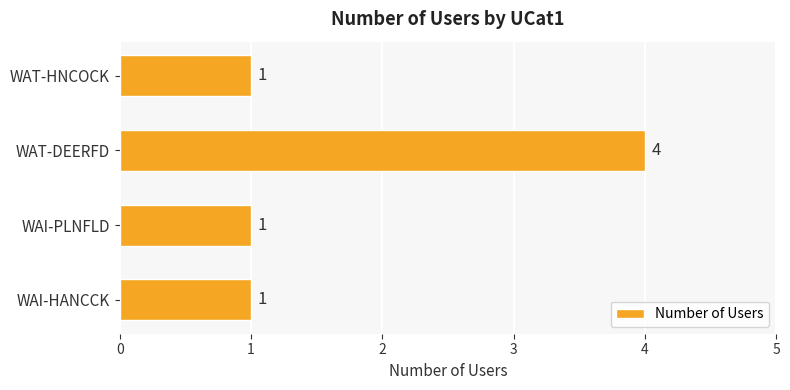

Count the number of data series in this chart.

1